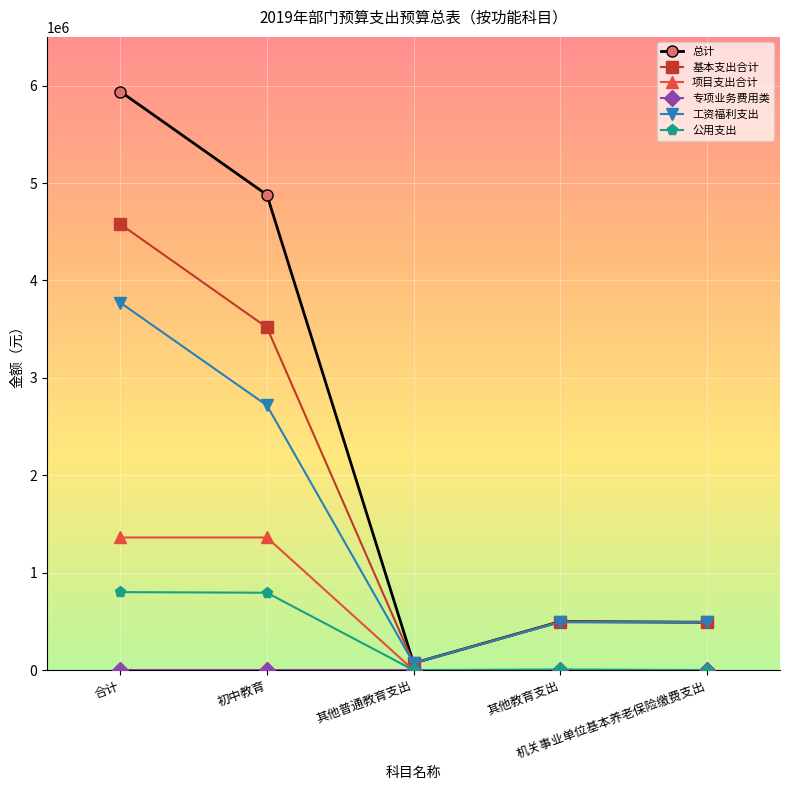

Which series has the widest spread of values?

总计